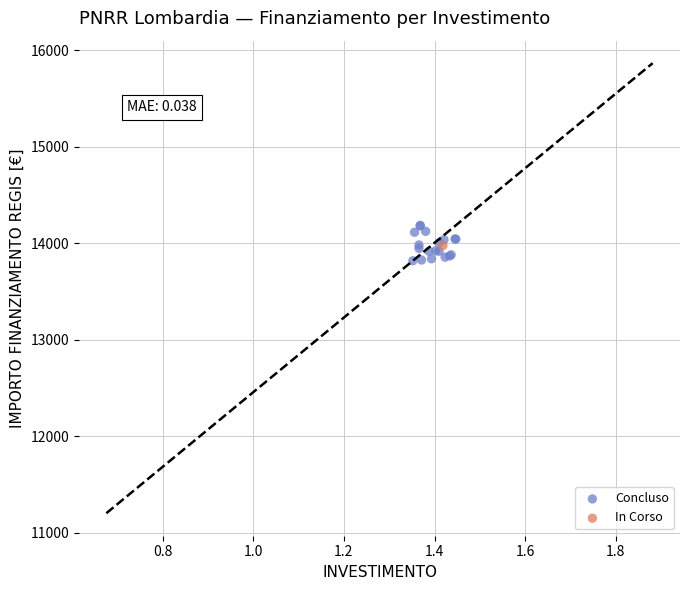

What are all the series names shown in the legend?

Concluso, In Corso